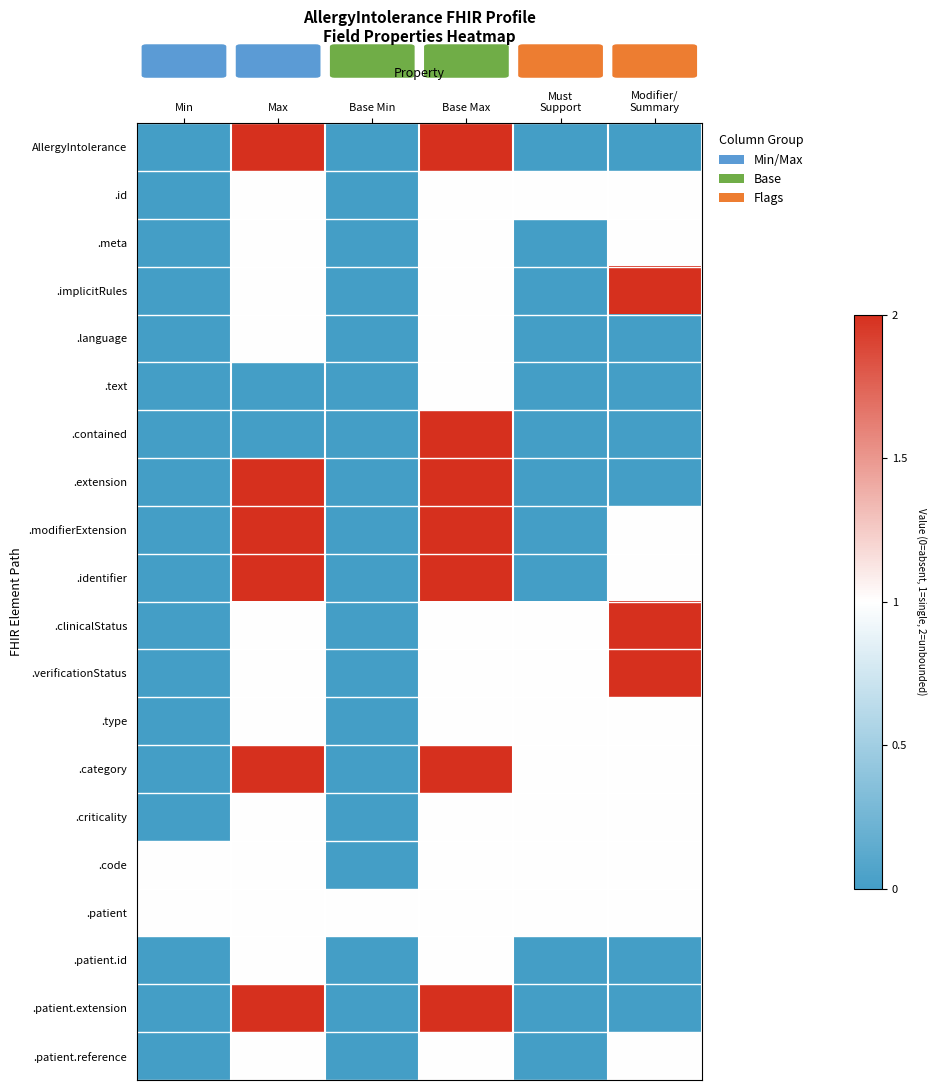

Between Must Support and Modifier/ Summary, which series saw the biggest shift?

.implicitRules